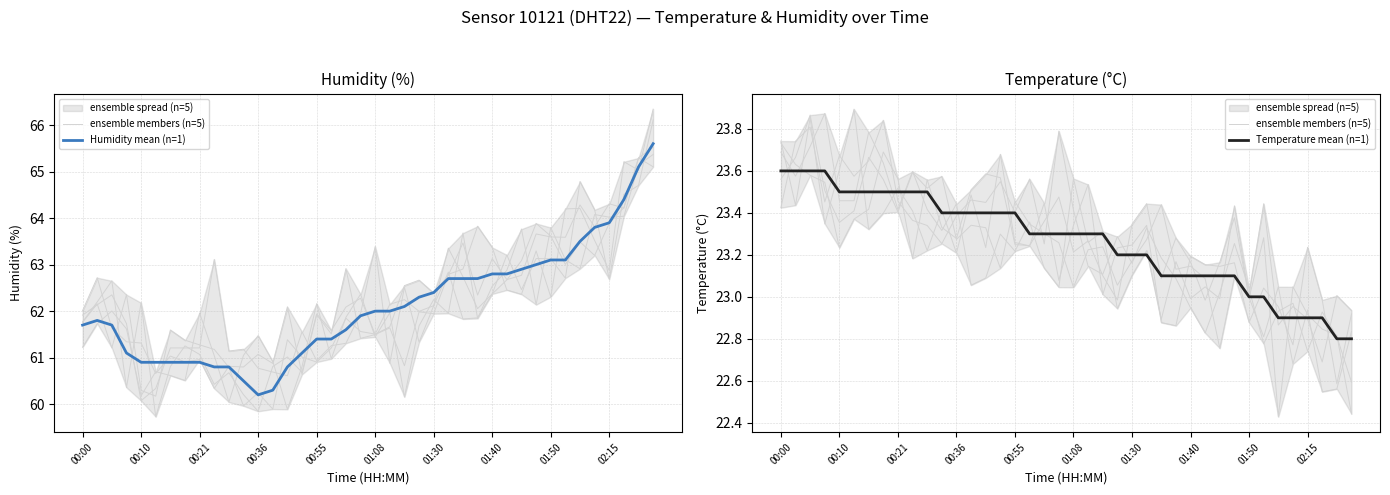

True or false: Temperature mean (n=1) has more than 0 interior local peaks.

False